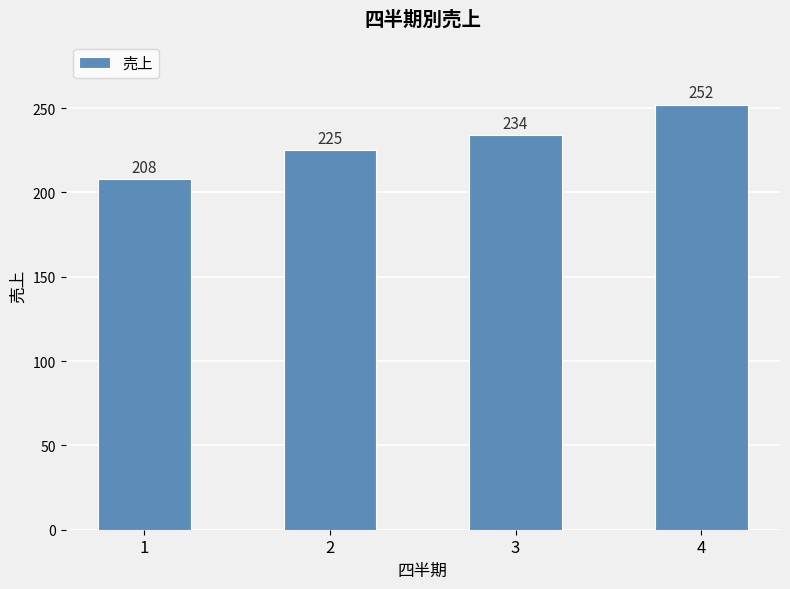

What is the change in value from 2 to 3?

+9